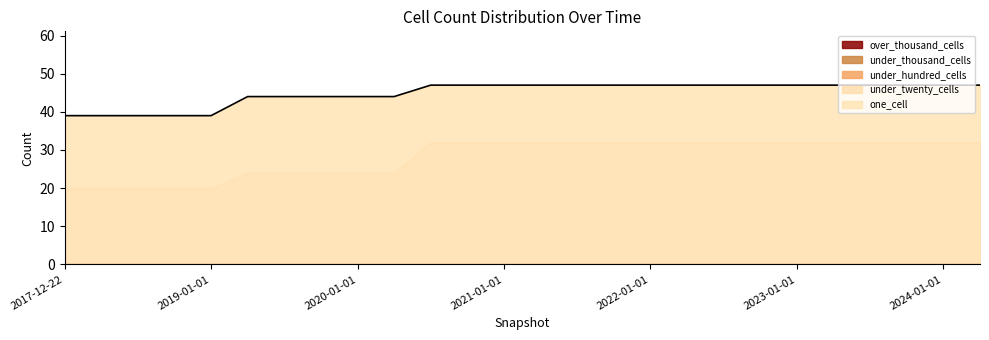

How many lines are shown in the chart?

1